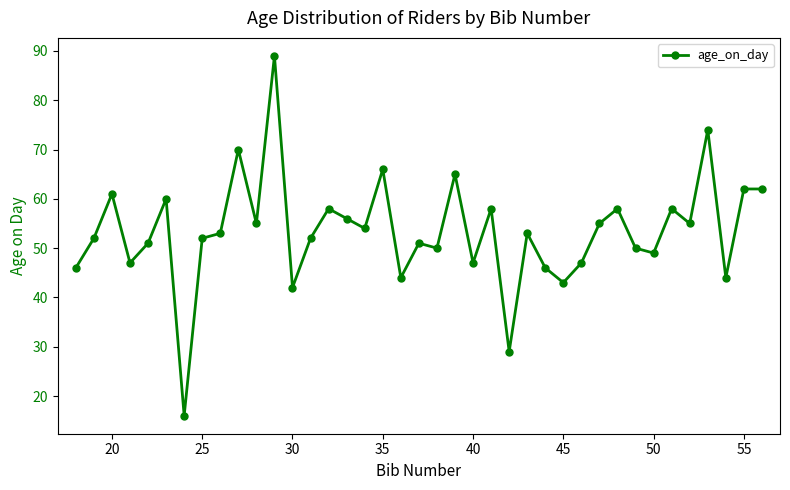

What is the value of the 31st point from the left?

58